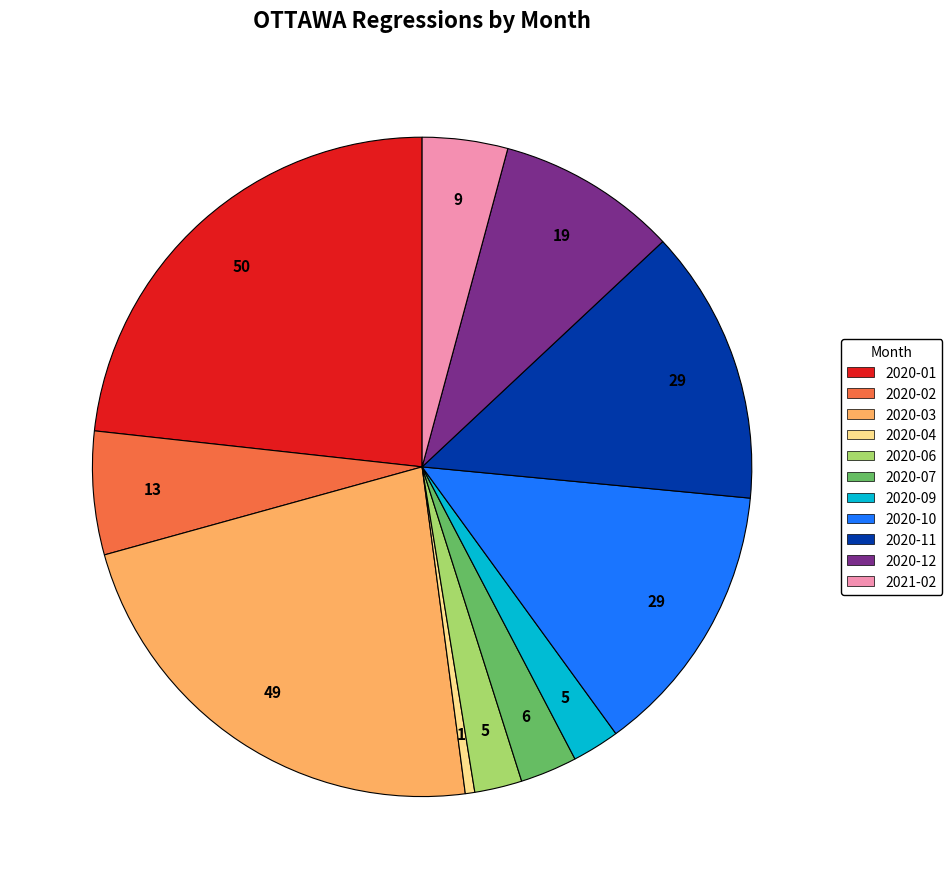

Is there any slice that represents more than half of the pie?

No